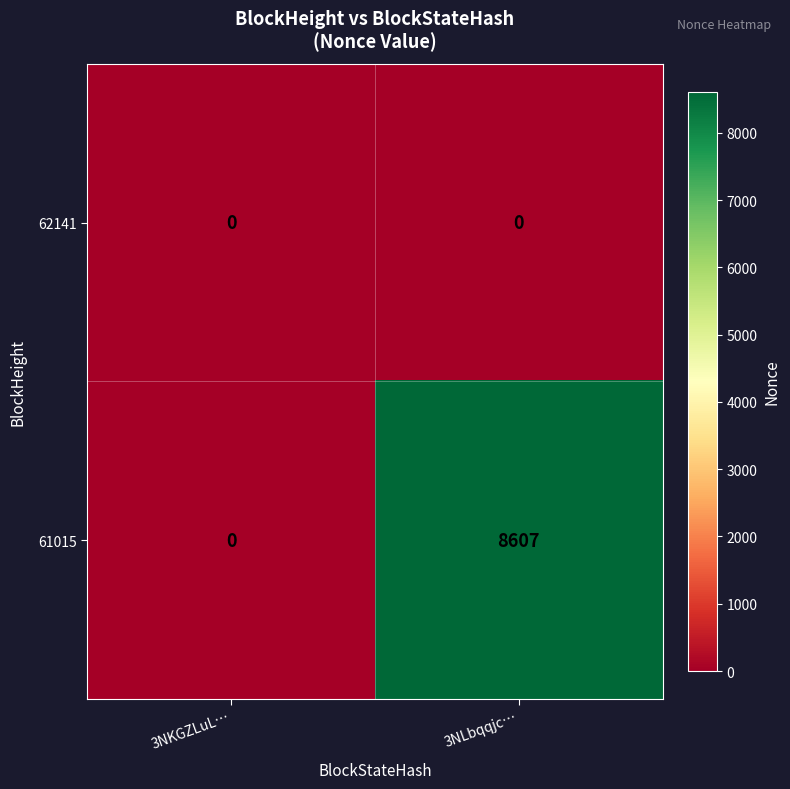

List the series in order of their peak value, lowest first.

62141, 61015